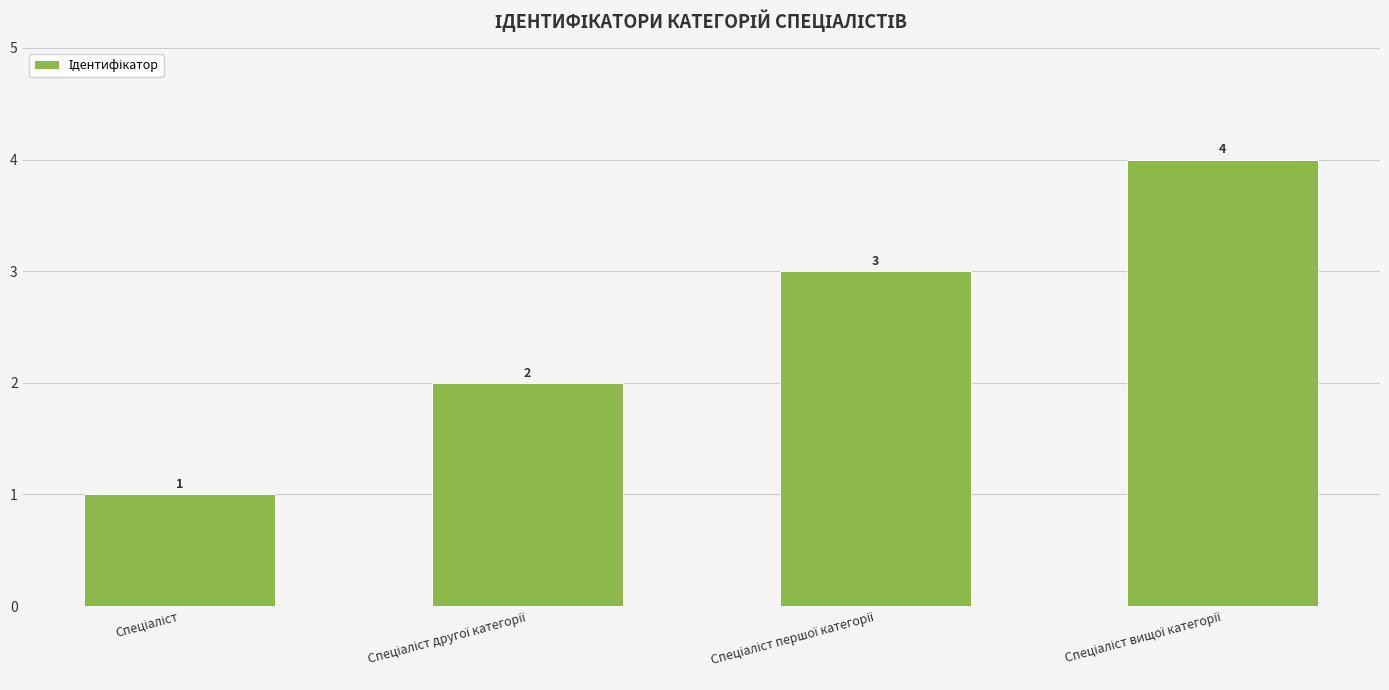

What is the value of the 2nd bar from the left?

2